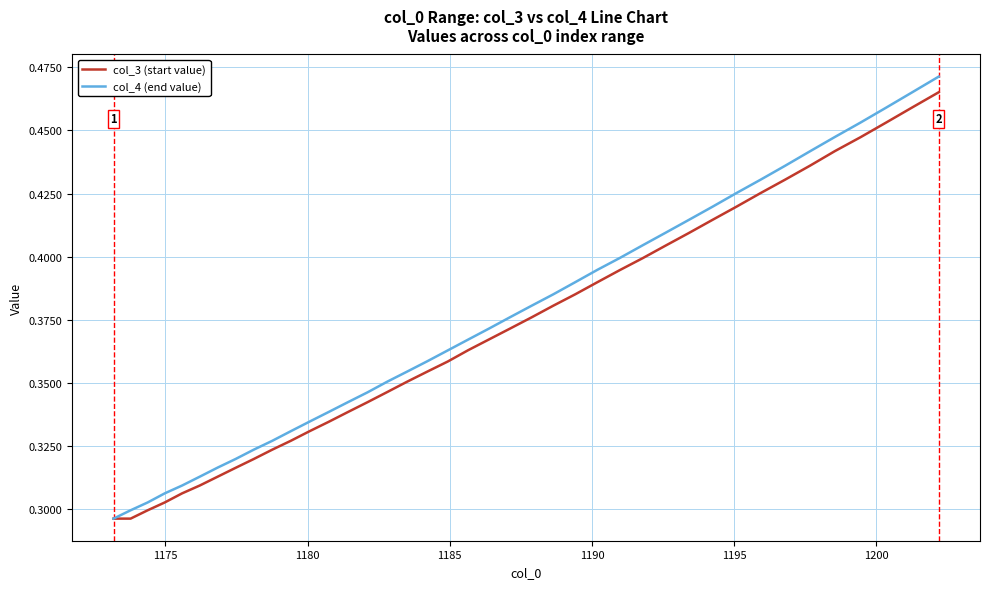

How many distinct data groups are displayed?

2